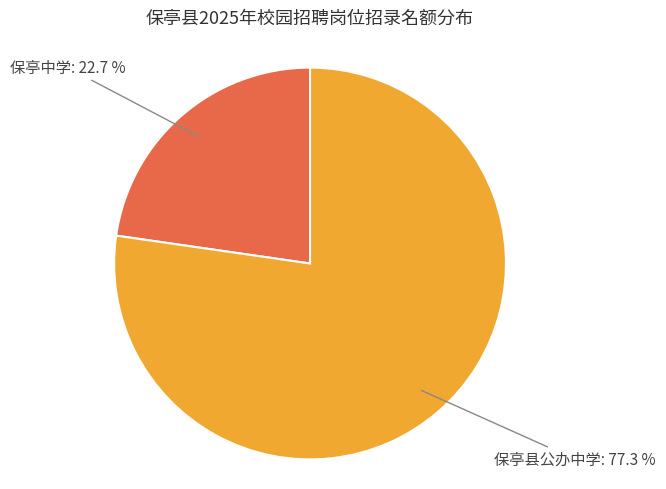

Count the number of slices in the pie.

2